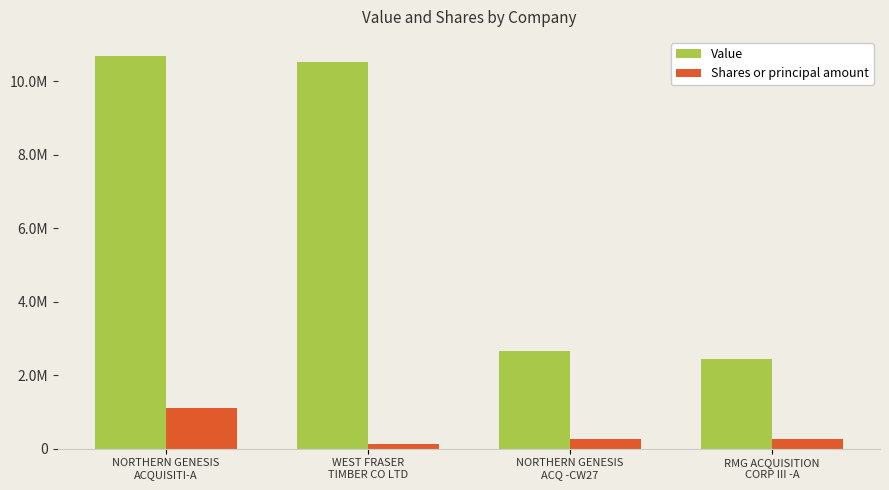

What are all the series names shown in the legend?

Value, Shares or principal amount